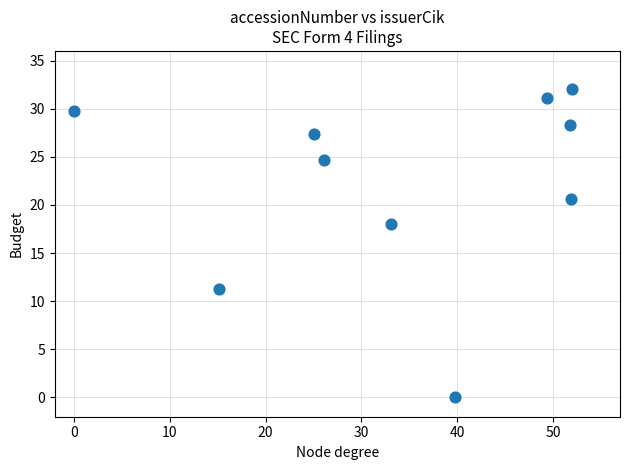

What is the average X value?

34.4